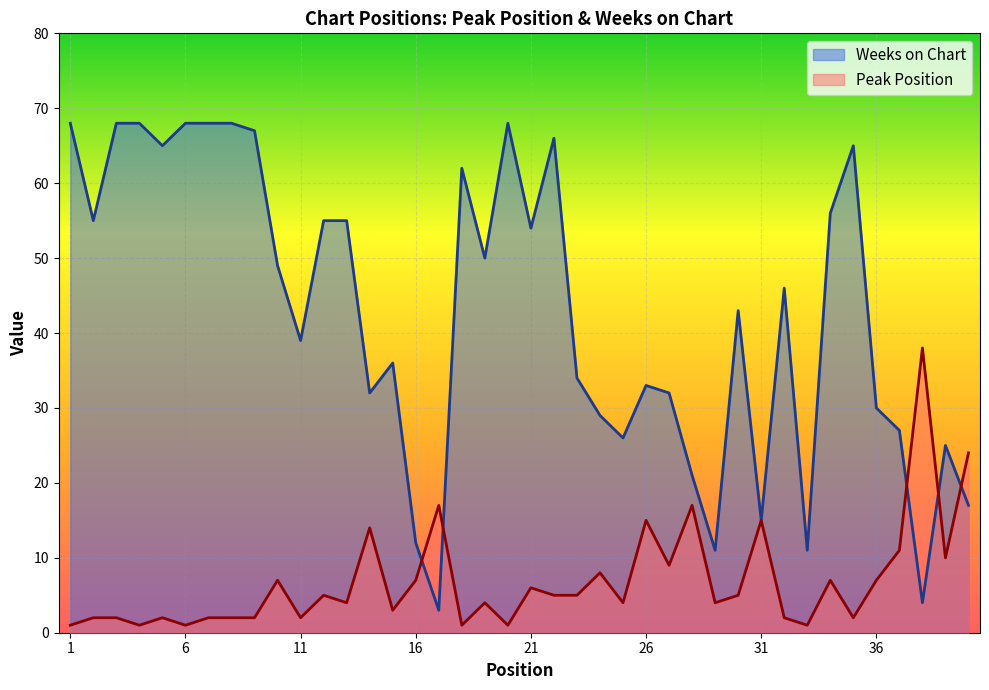

List the series in order of their peak value, highest first.

Weeks on Chart, Peak Position